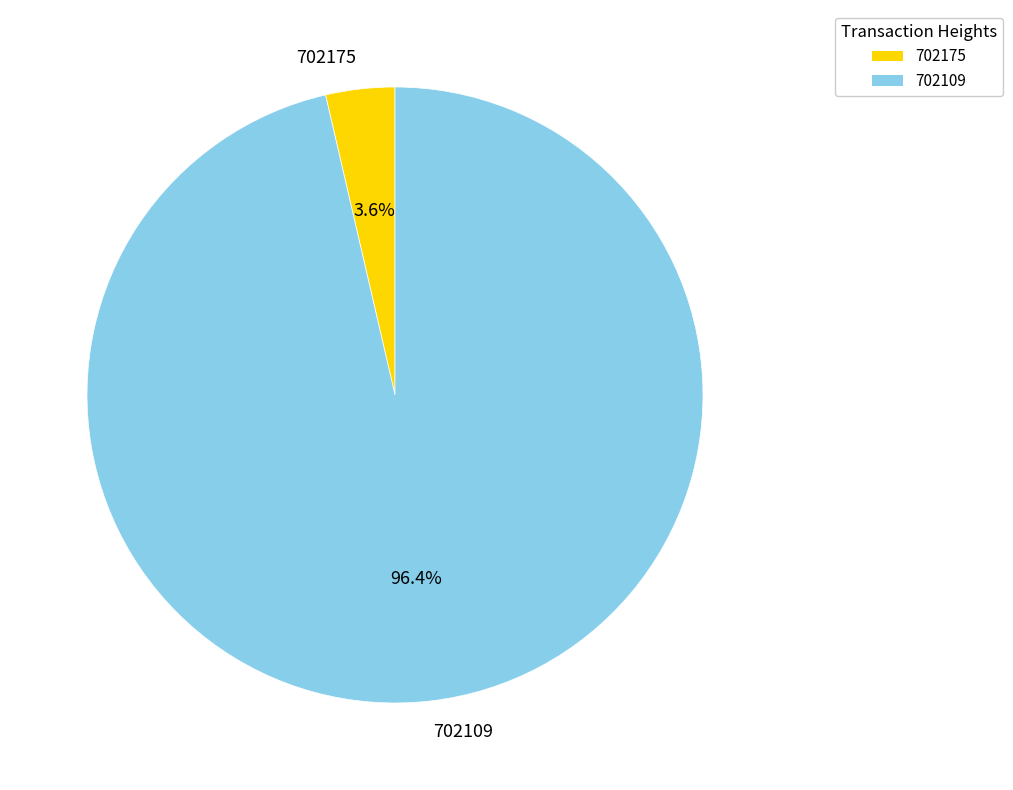

Which category has the biggest portion of the pie?

702109